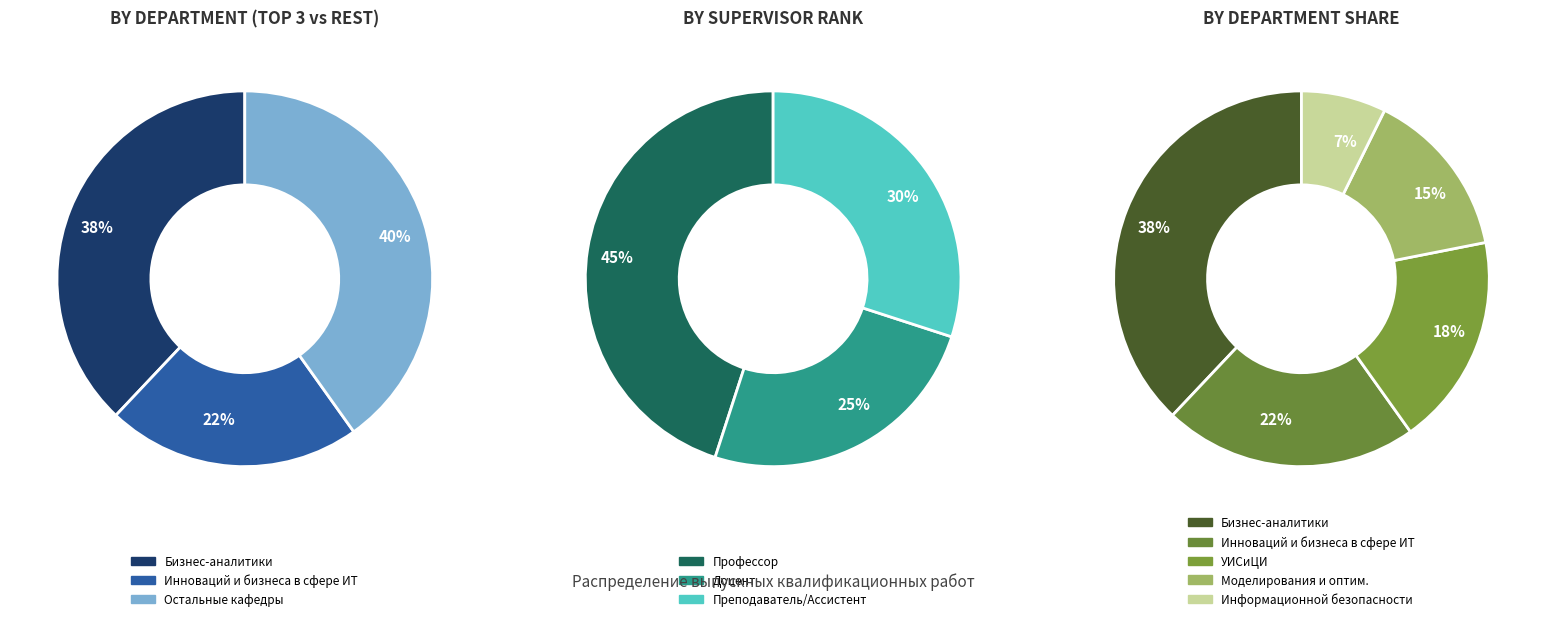

How many segments does this pie chart have?

5